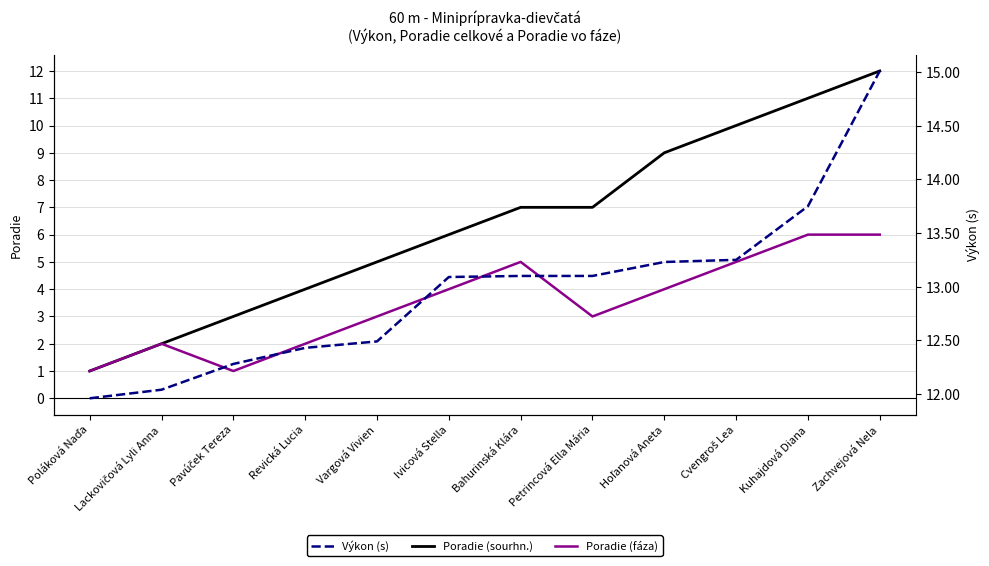

How many distinct data groups are displayed?

3